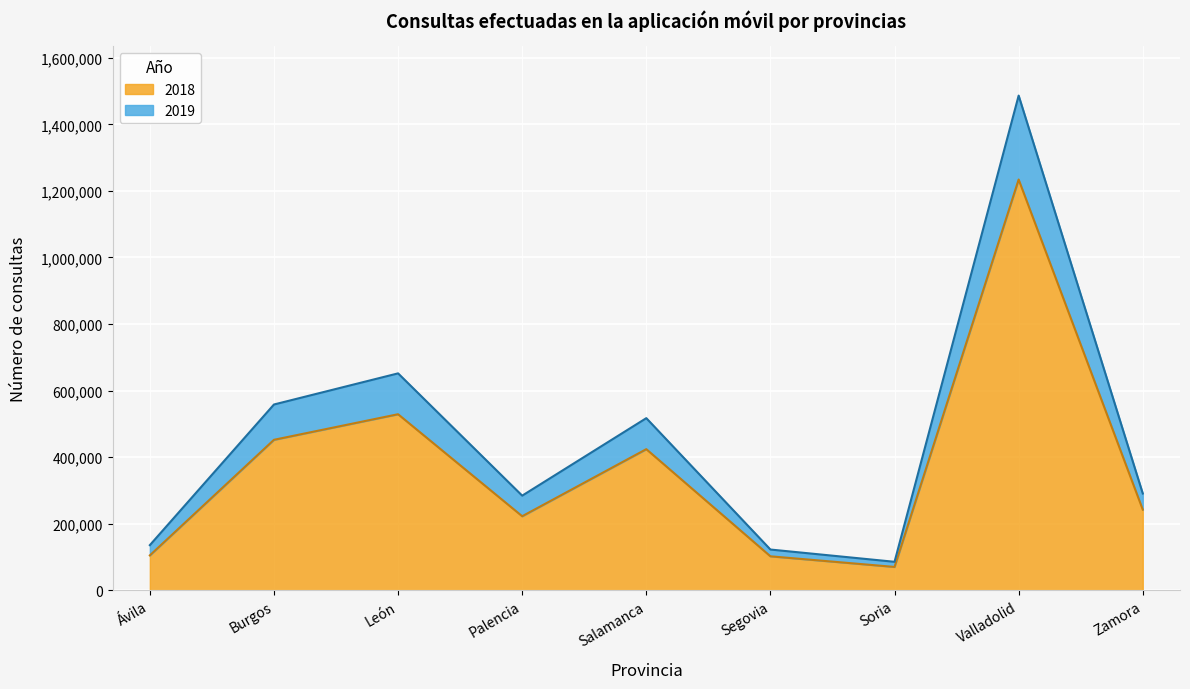

True or false: 2019 has a value of 183822 at Ávila.

False